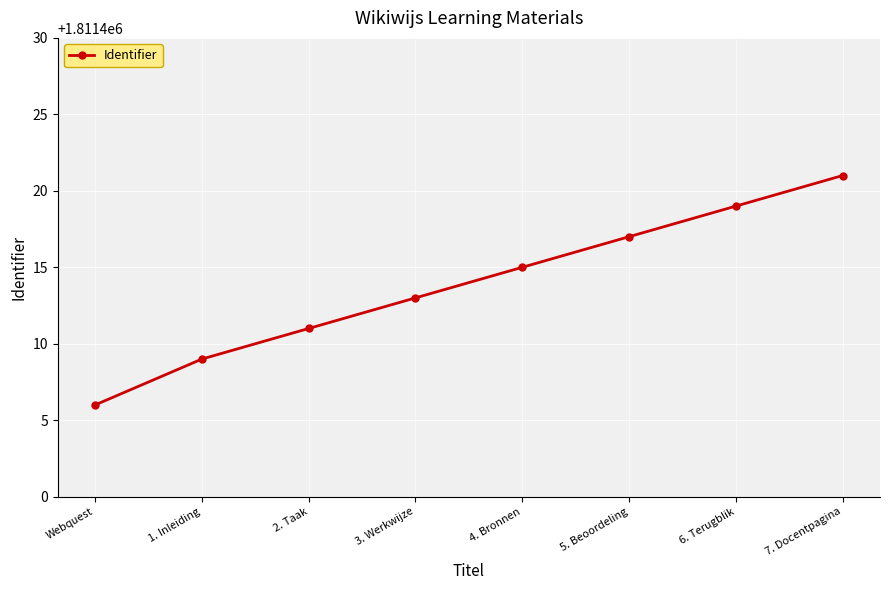

What is the approximate value at 6. Terugblik?

1811419